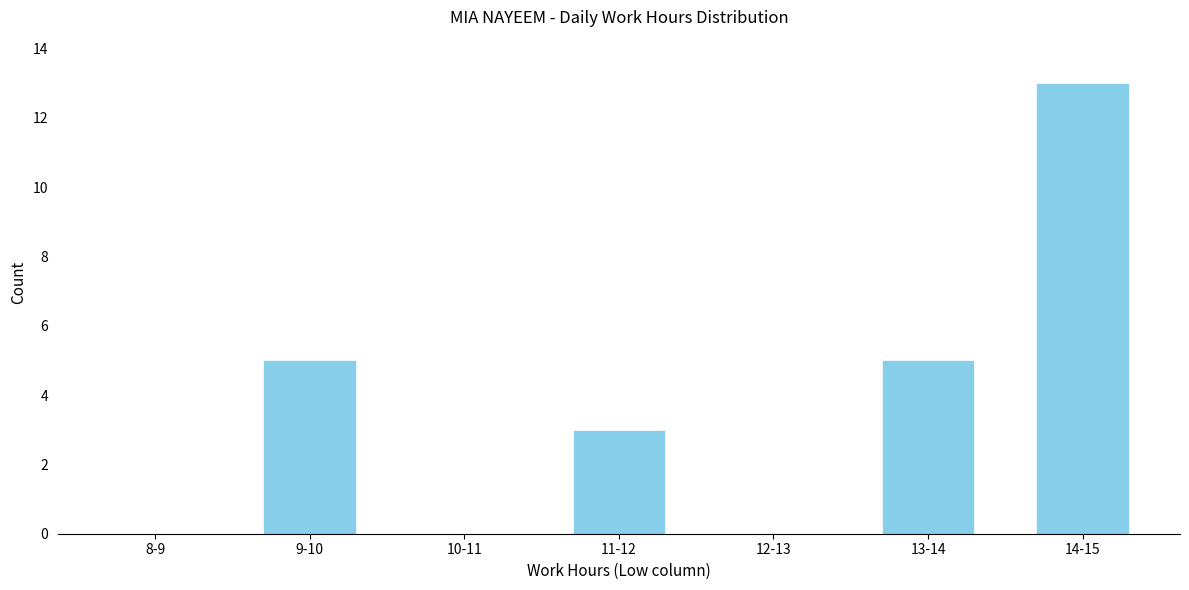

Reading left to right, what are all the values shown in this chart?

8-9=0	9-10=5	10-11=0	11-12=3	12-13=0	13-14=5	14-15=13